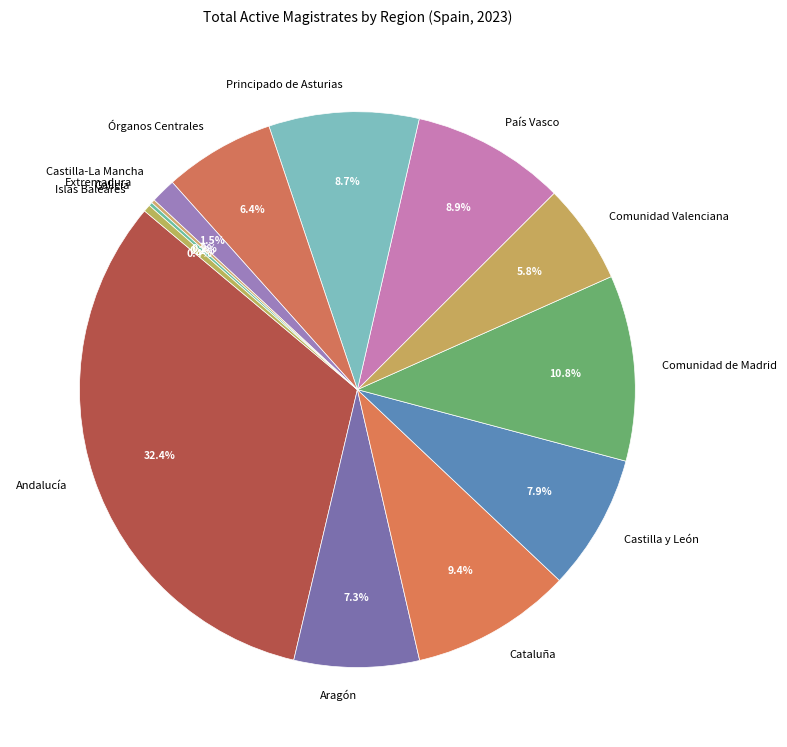

What is the largest slice in the pie chart?

Andalucía